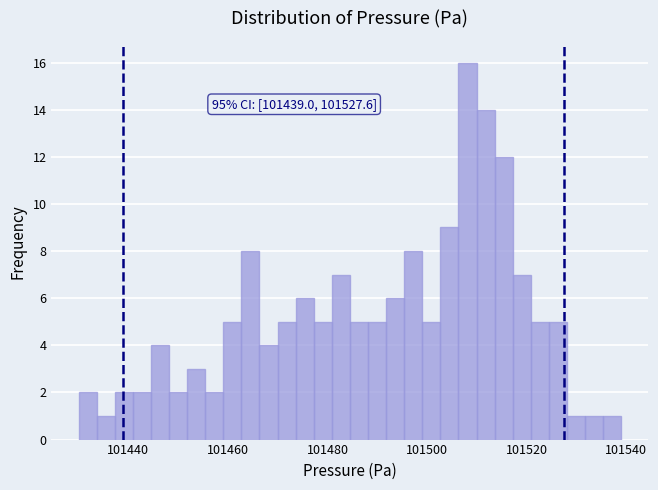

Around what value on the x-axis is the tallest bar? Give the approximate position of its centre, as read against the axis.

101508